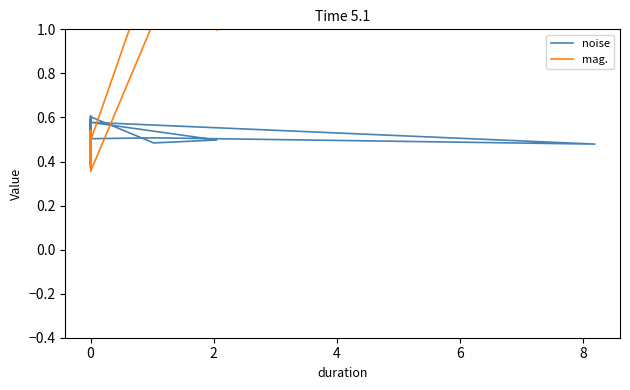

The mag. series shows 0.3 at 0. True or false?

False